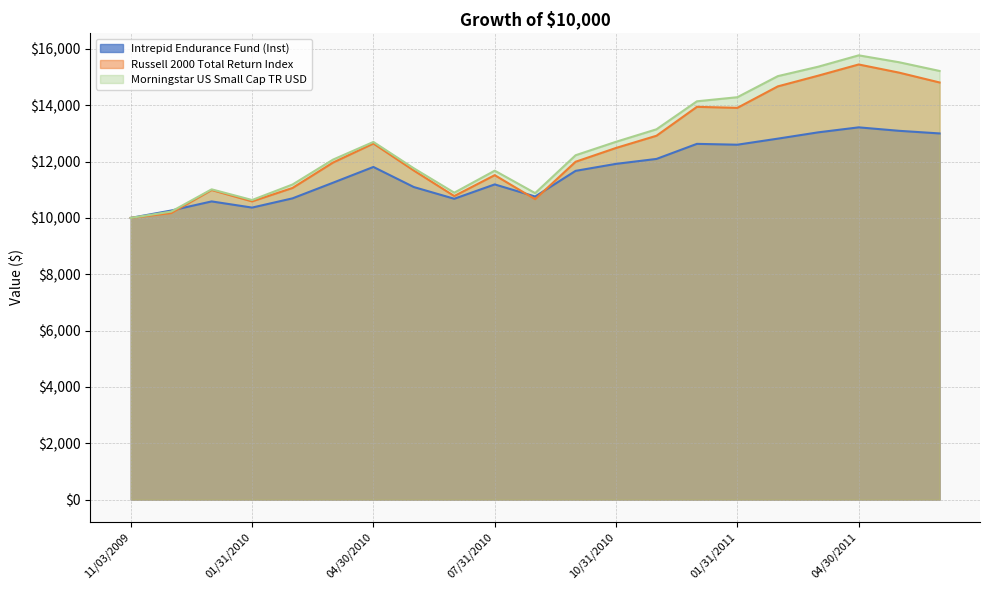

What is the maximum value for Intrepid Endurance Fund (Inst)?

13214